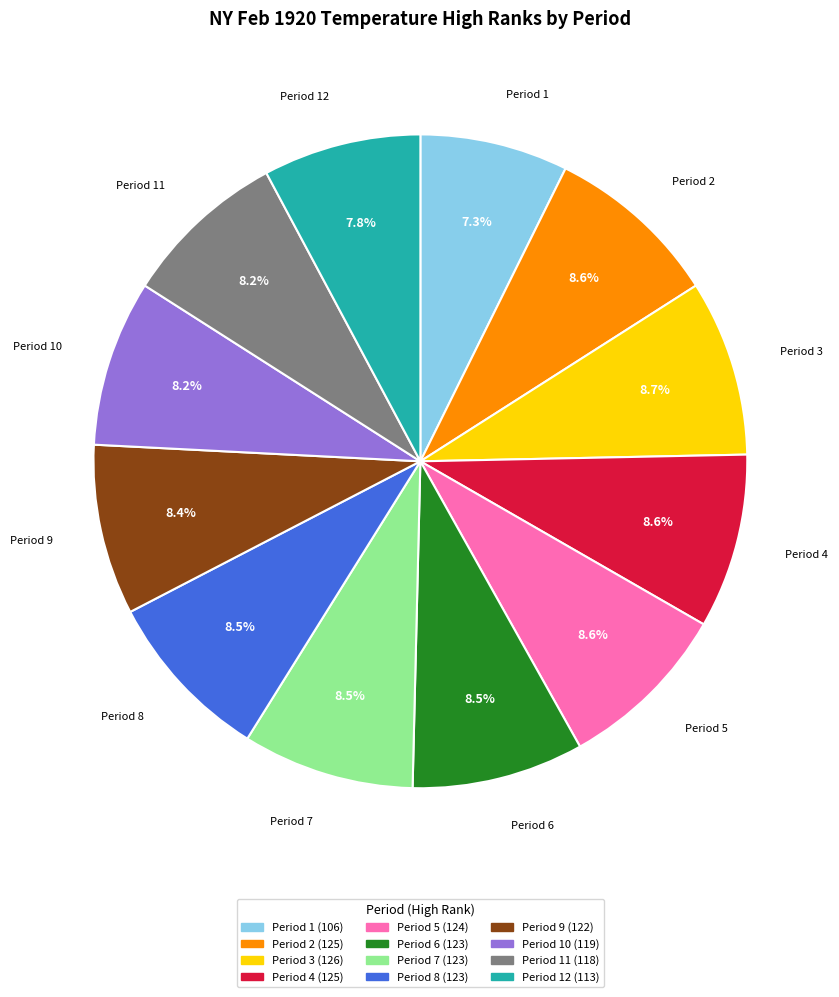

Does any single category account for the majority?

No